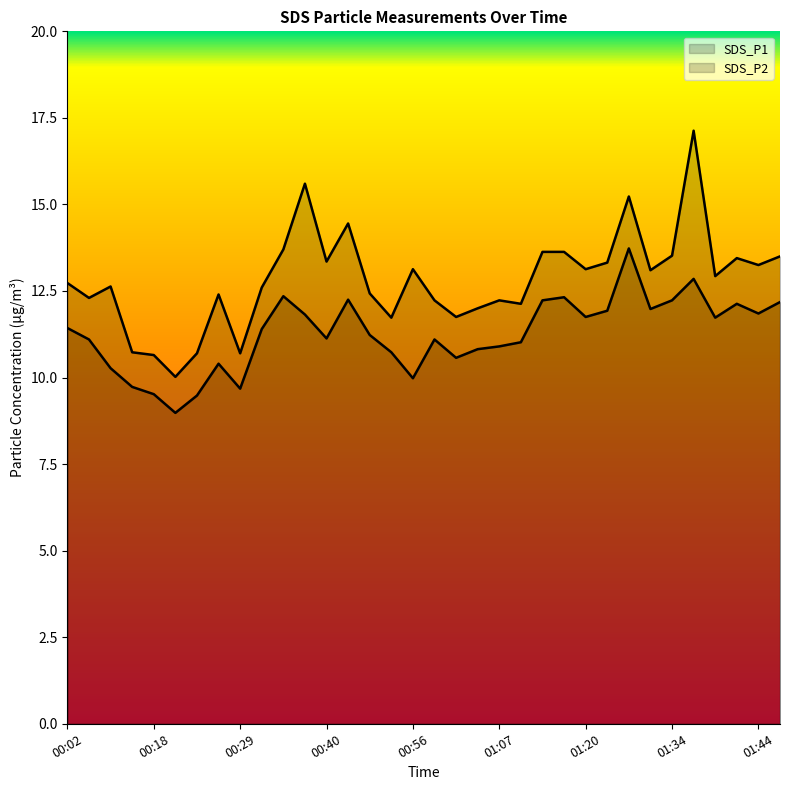

What is the minimum value shown in the chart?

9.0